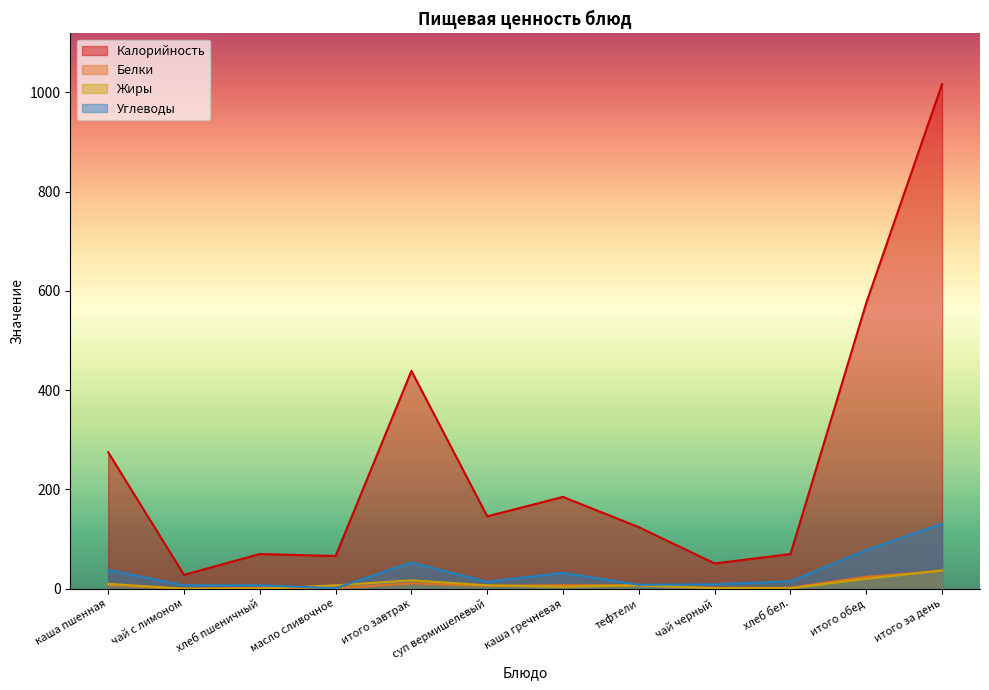

True or false: Калорийность and Углеводы cross at least once.

False